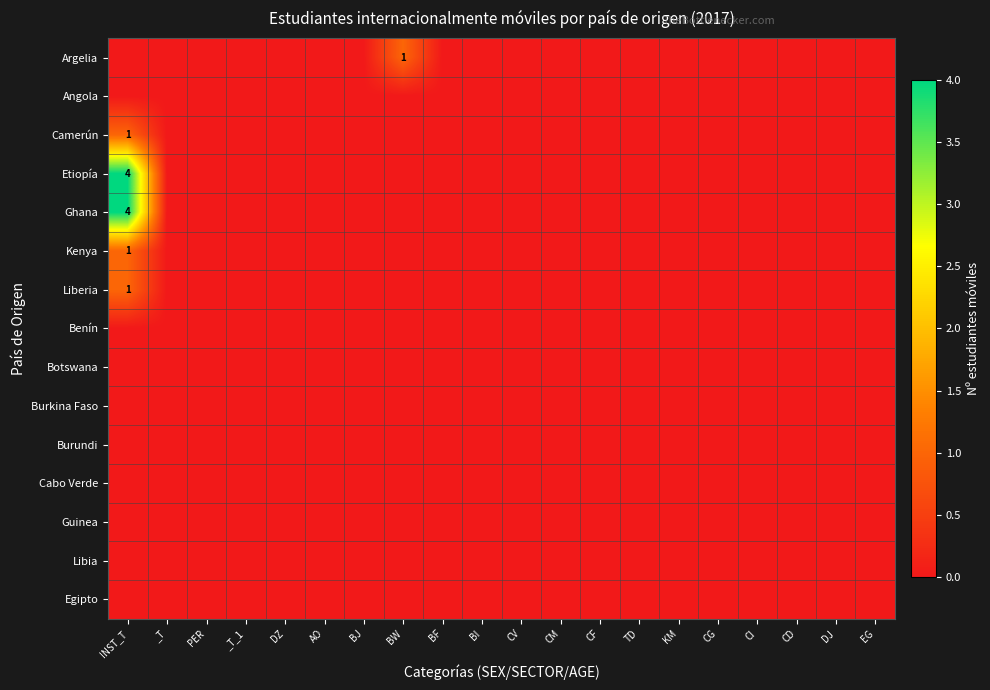

At which label is Camerún closest to 0?

_T